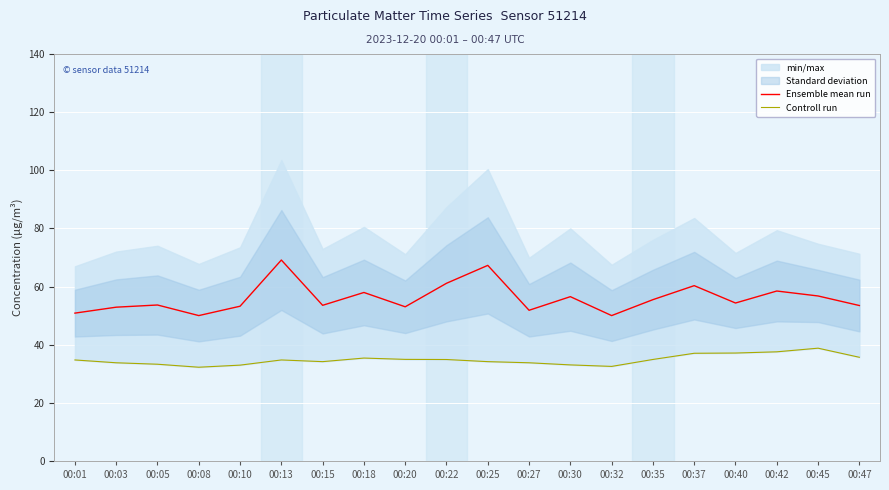

True or false: Controll run and Ensemble mean run cross at least once.

False